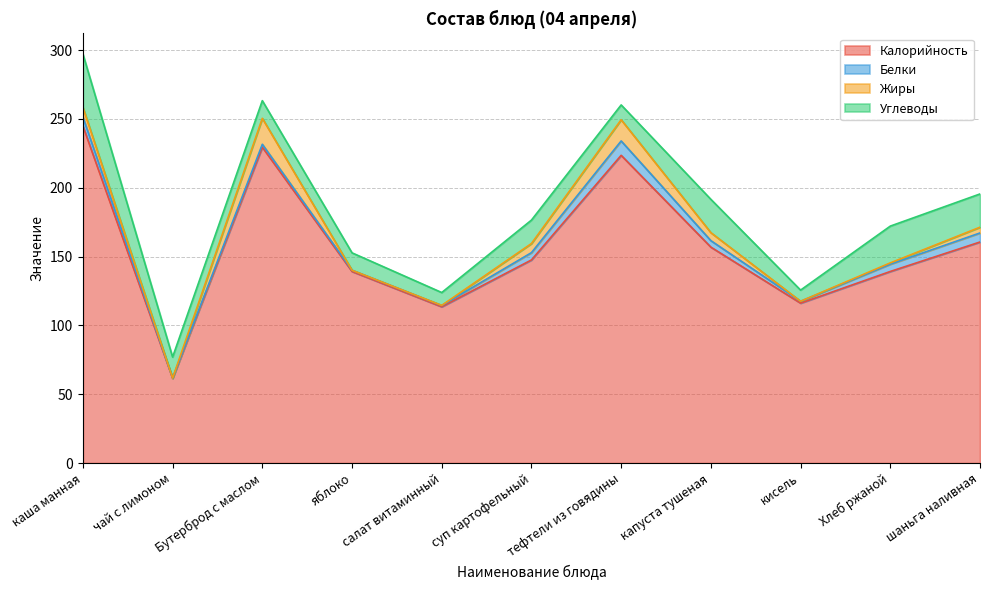

At which category does Жиры reach its first local valley?

чай с лимоном